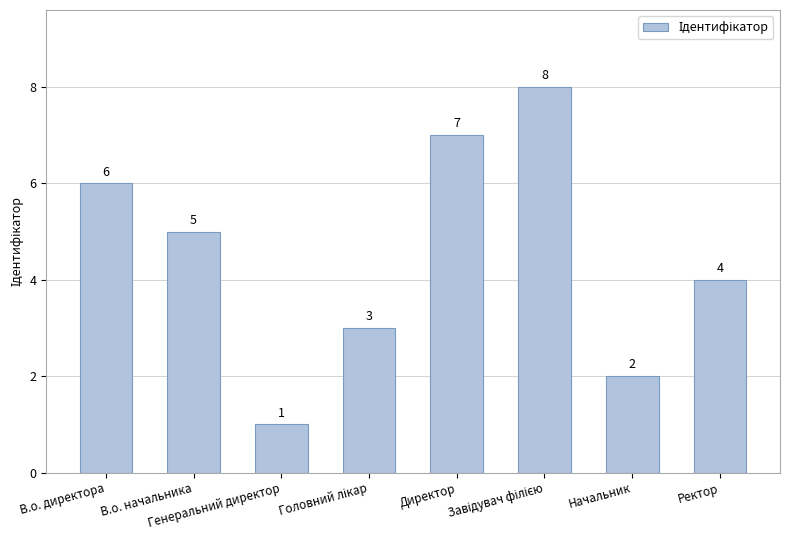

What is the difference between the maximum and minimum values?

7